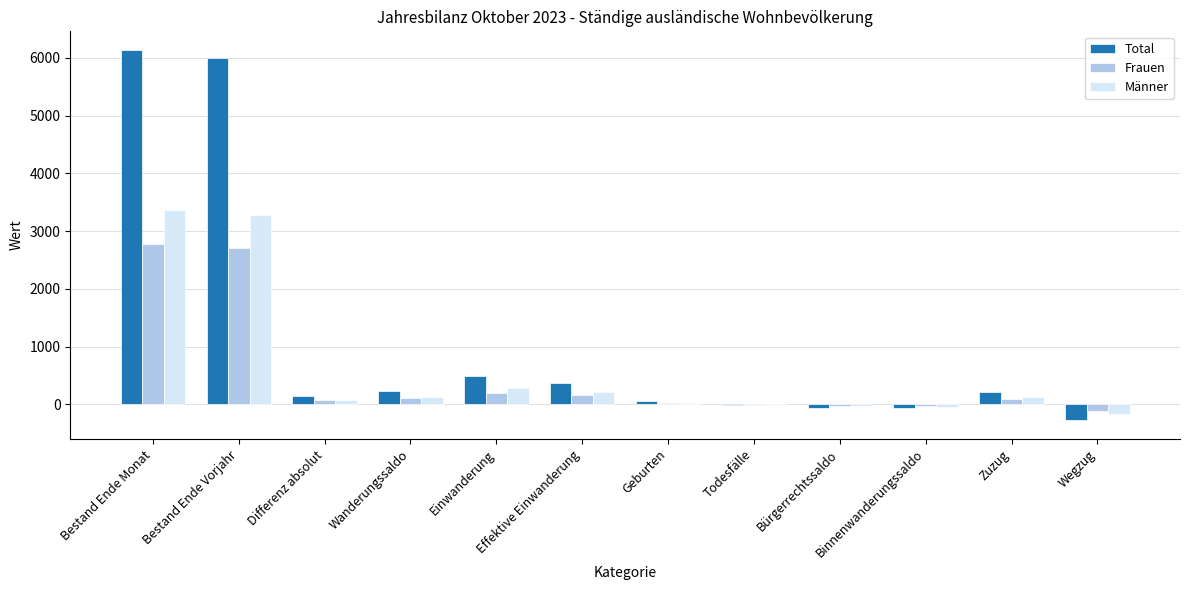

Which series has the largest total across all categories?

Total